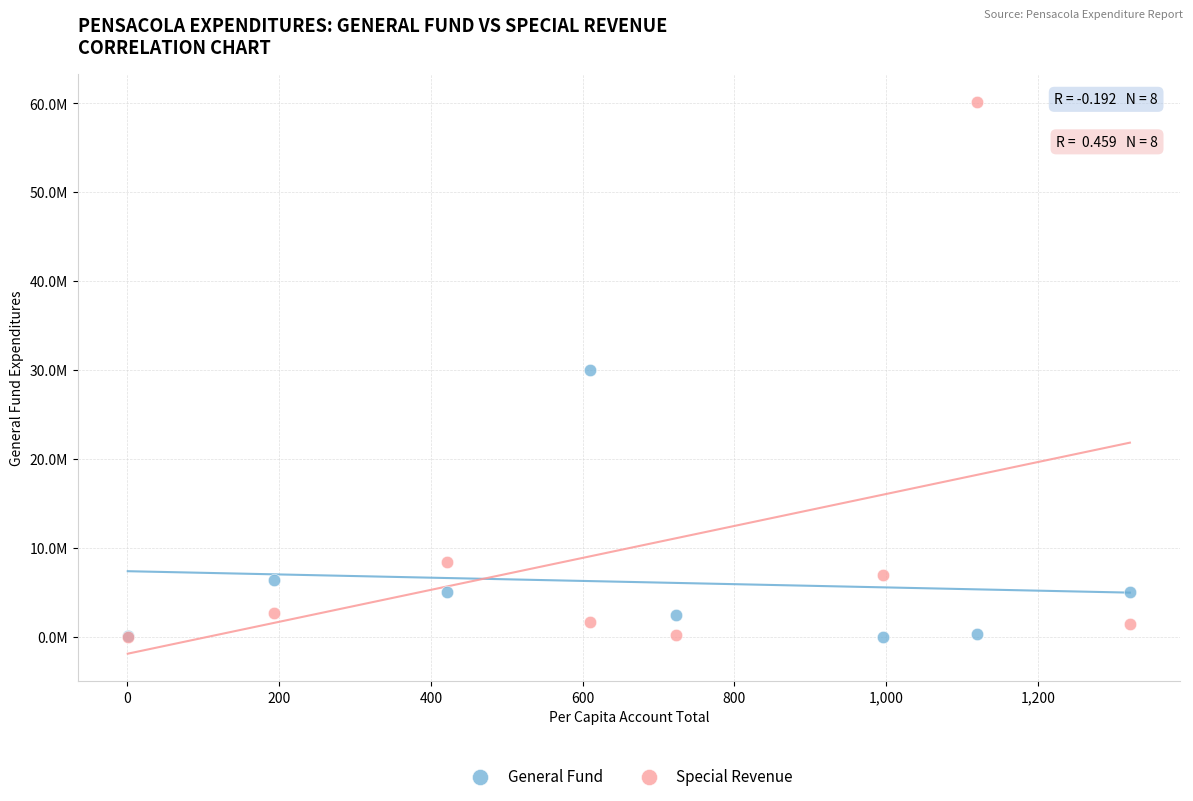

What are all the series names shown in the legend?

General Fund, Special Revenue